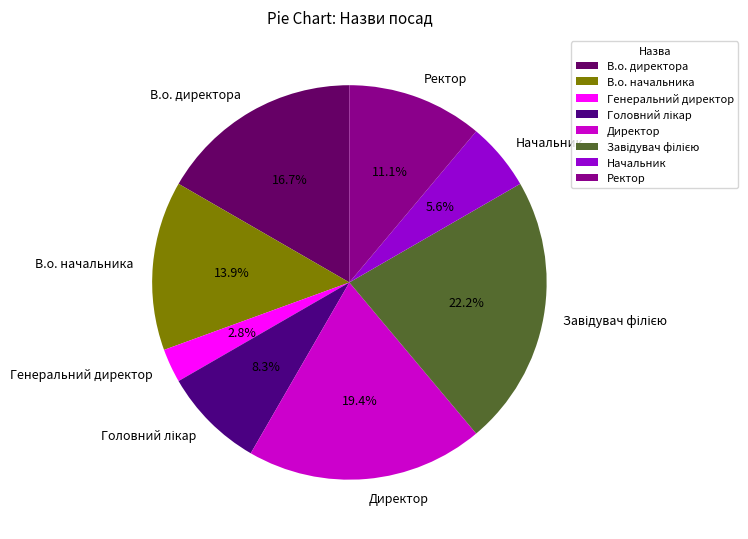

To the nearest percent, what is the difference between the largest and smallest slice percentages?

19%